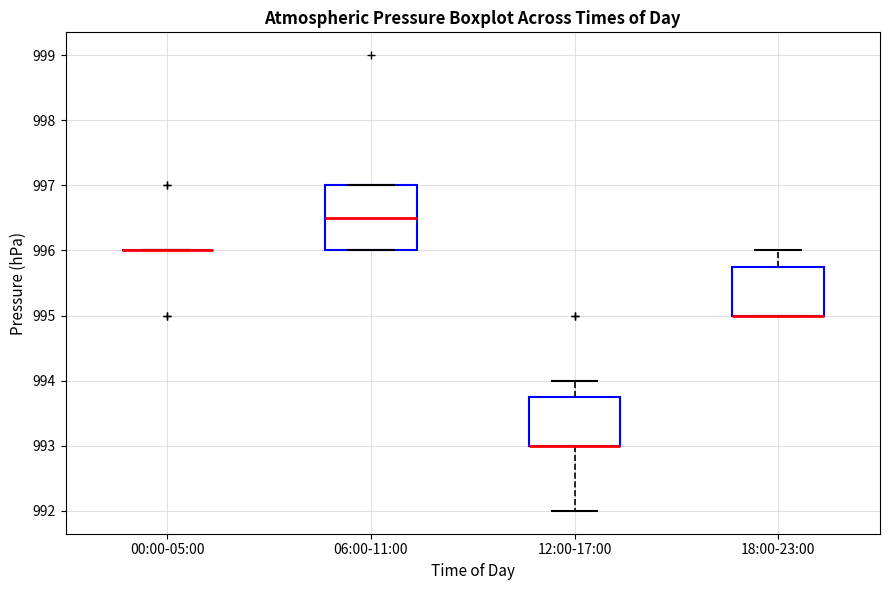

Comparing the boxes themselves (not the whiskers), which one is the tallest?

06:00-11:00